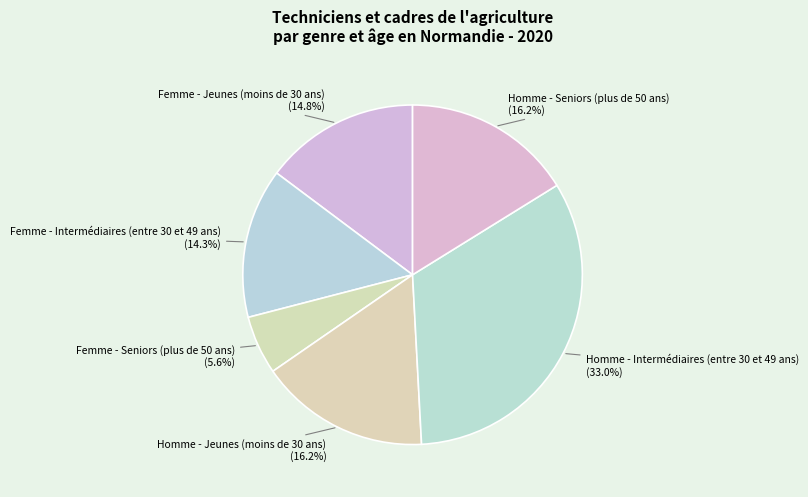

Is there a majority slice in this chart?

No